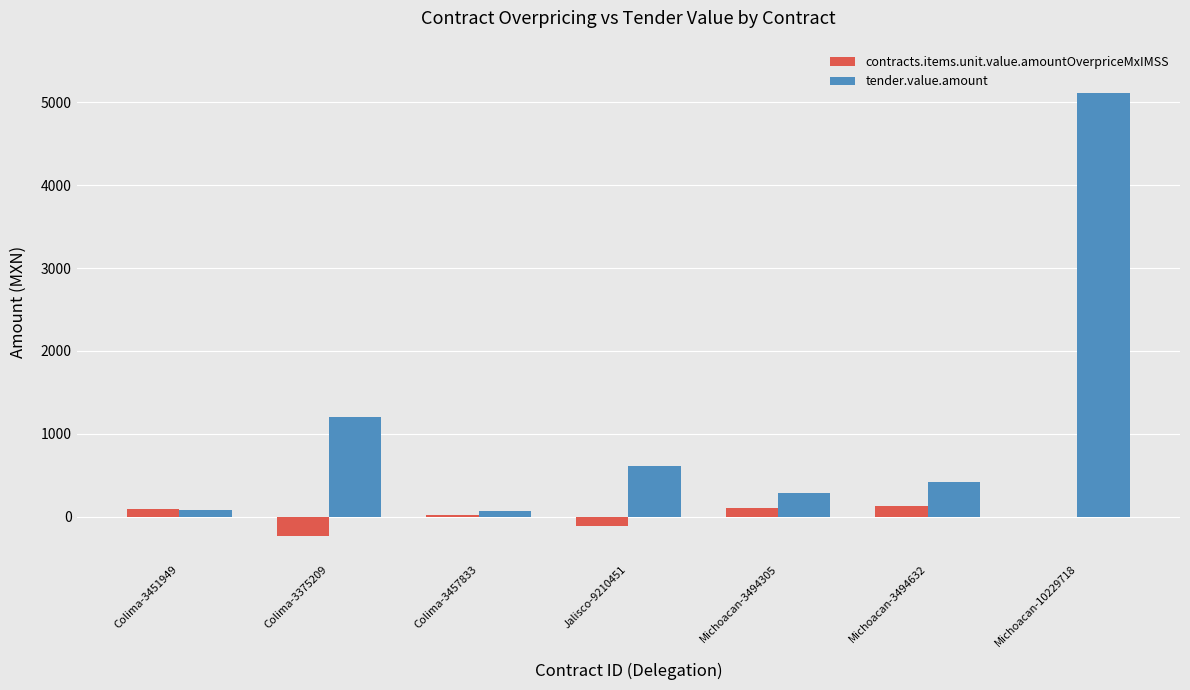

Between Michoacan-3494305 and Colima-3451949, which is larger?

Michoacan-3494305